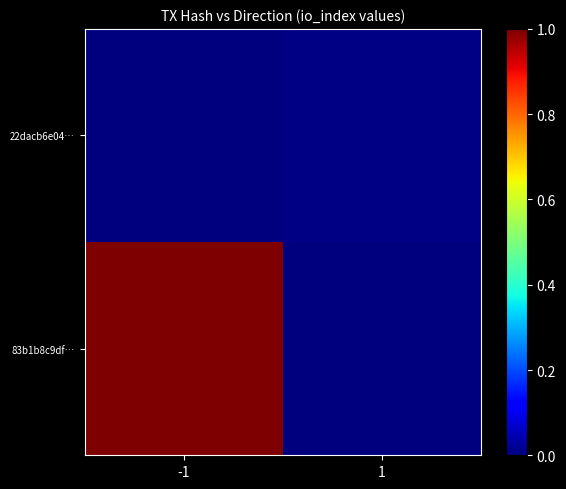

What is the total value across all series at -1?

1.0